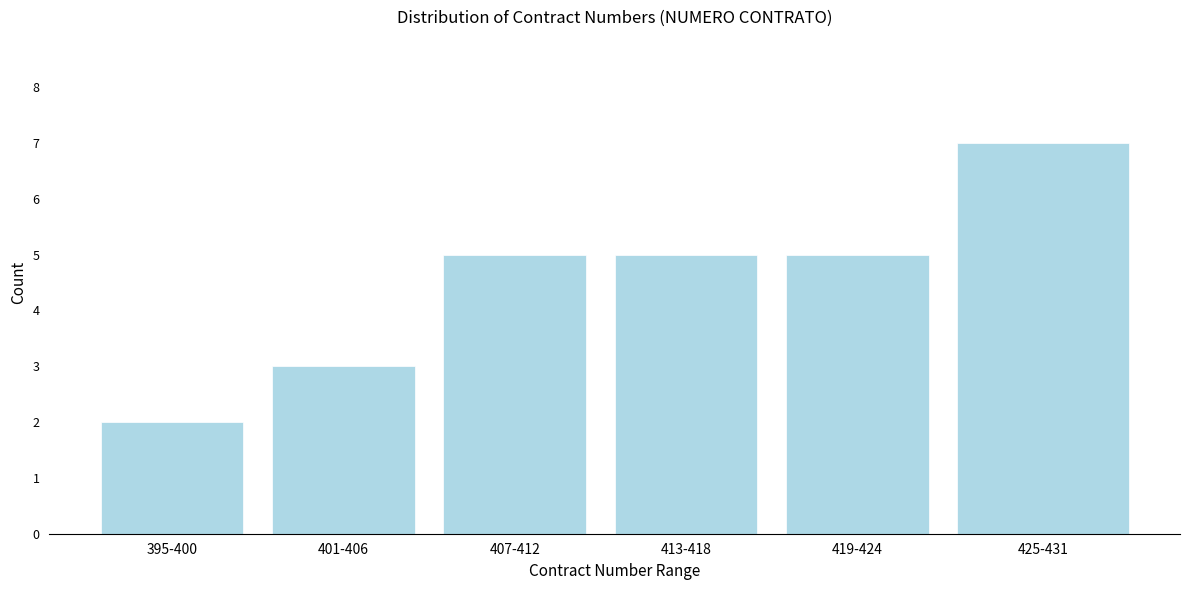

Reading left to right, transcribe all the data shown in this chart.

2	3	5	5	5	7